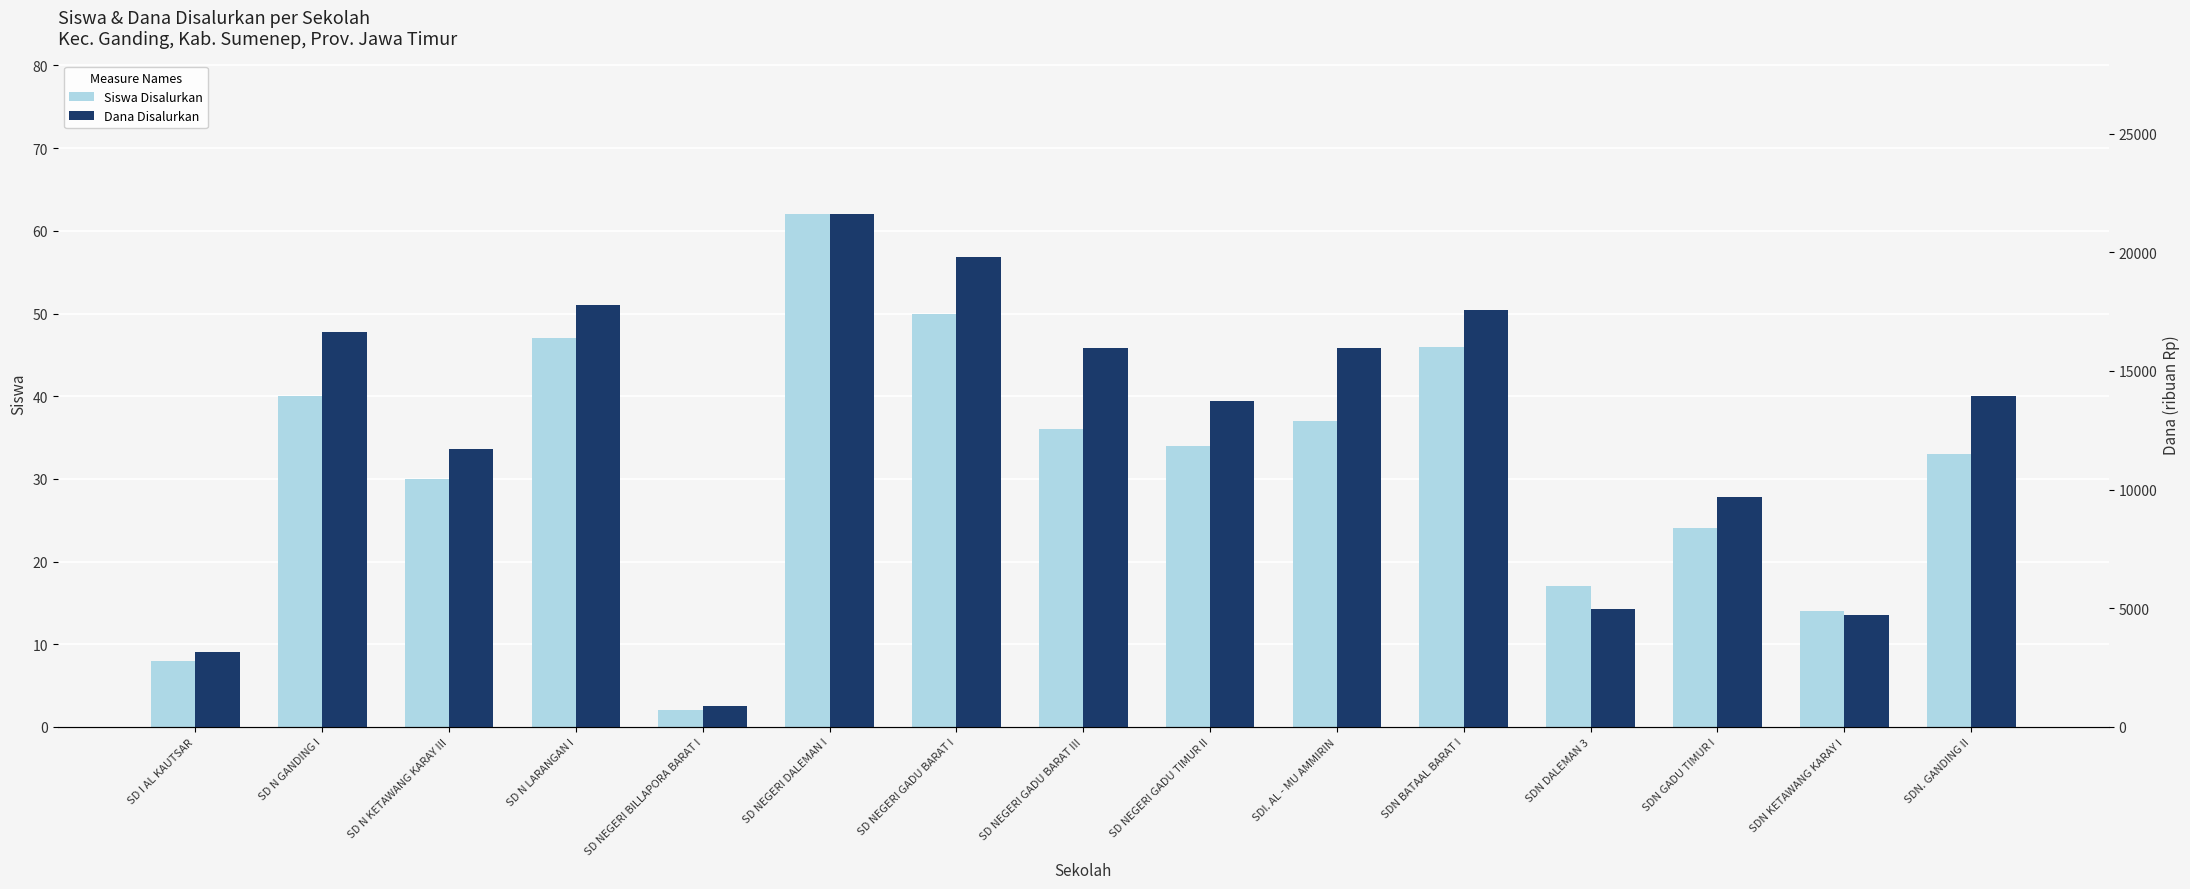

How many data points in Dana Disalurkan are less than 13950?

7